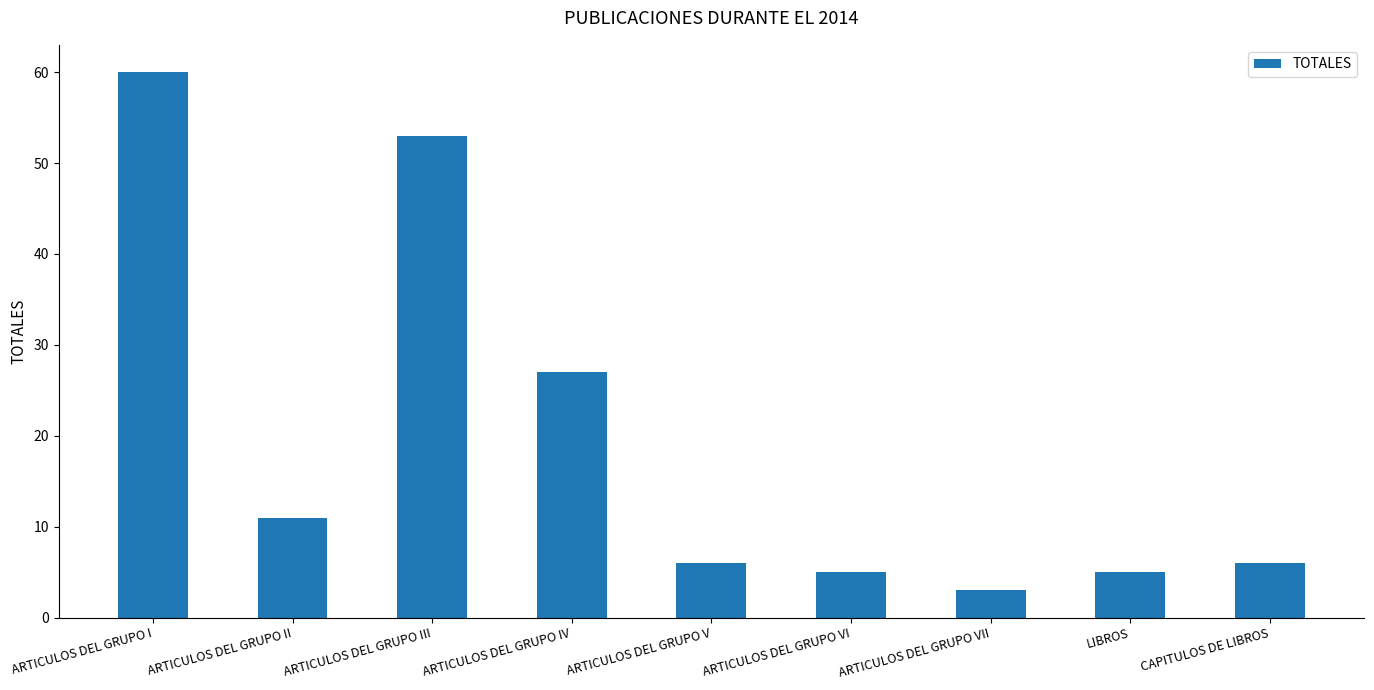

At which category does the chart reach its minimum across all series?

ARTICULOS DEL GRUPO VII